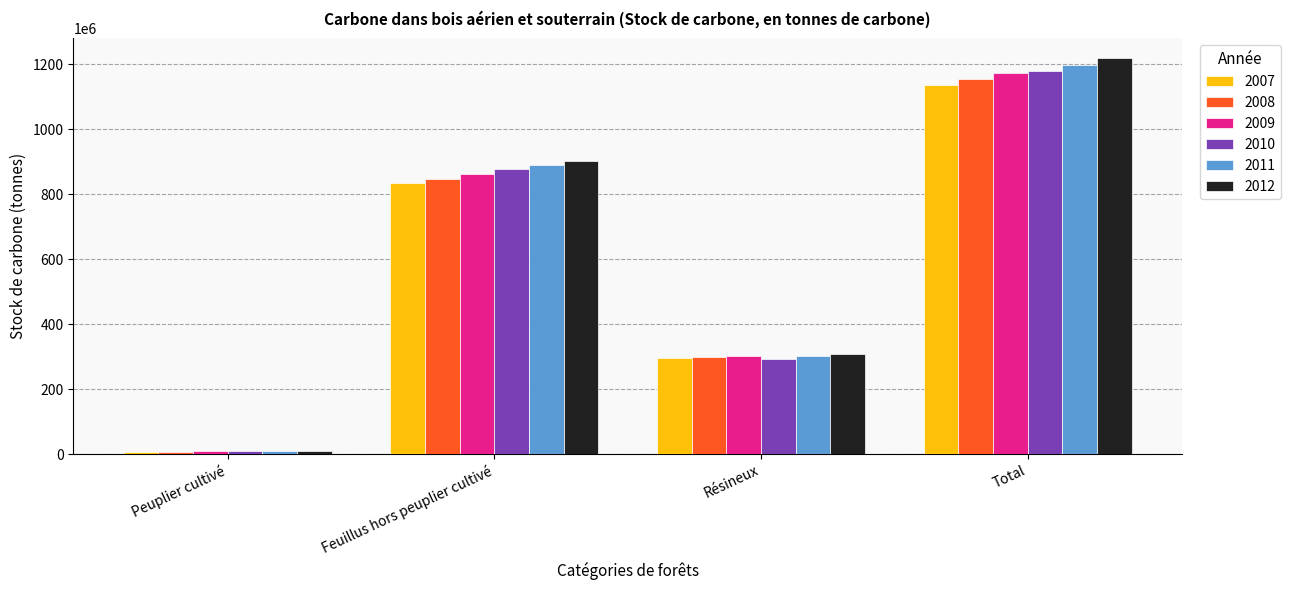

Which series has the widest spread of values?

2012